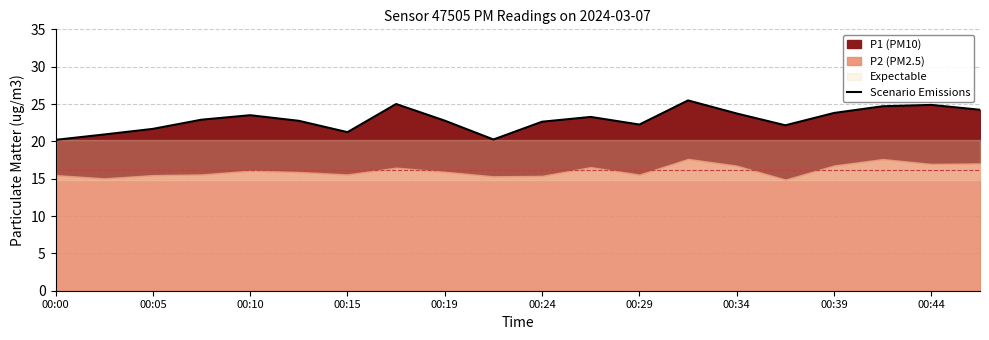

Does the chart display data point markers on the line(s)?

No